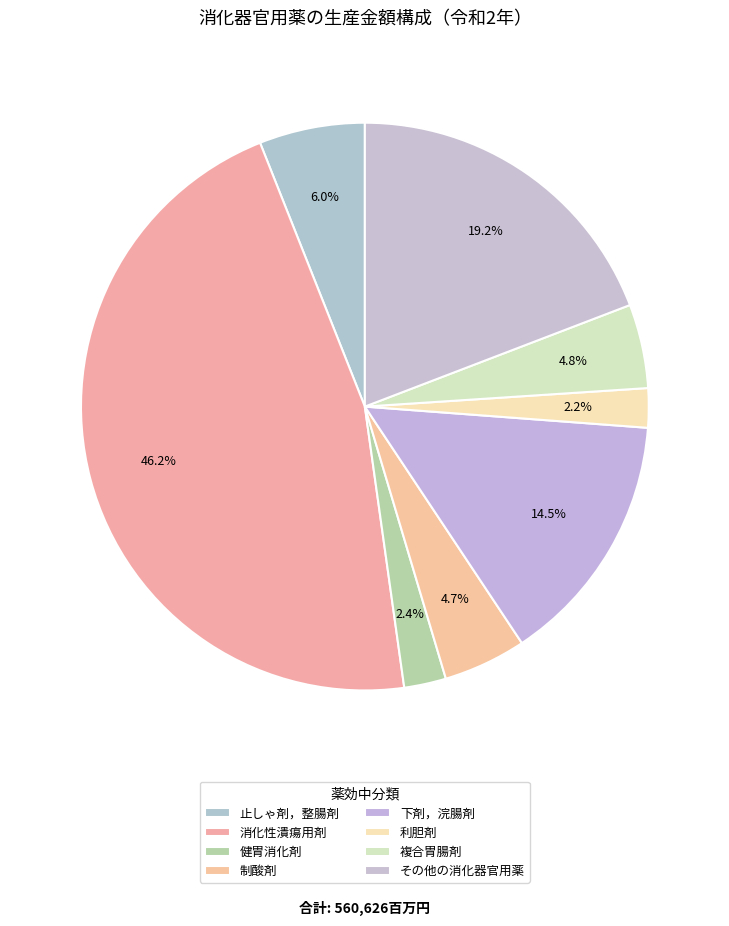

To the nearest percent, what portion does 健胃消化剤 represent?

2%